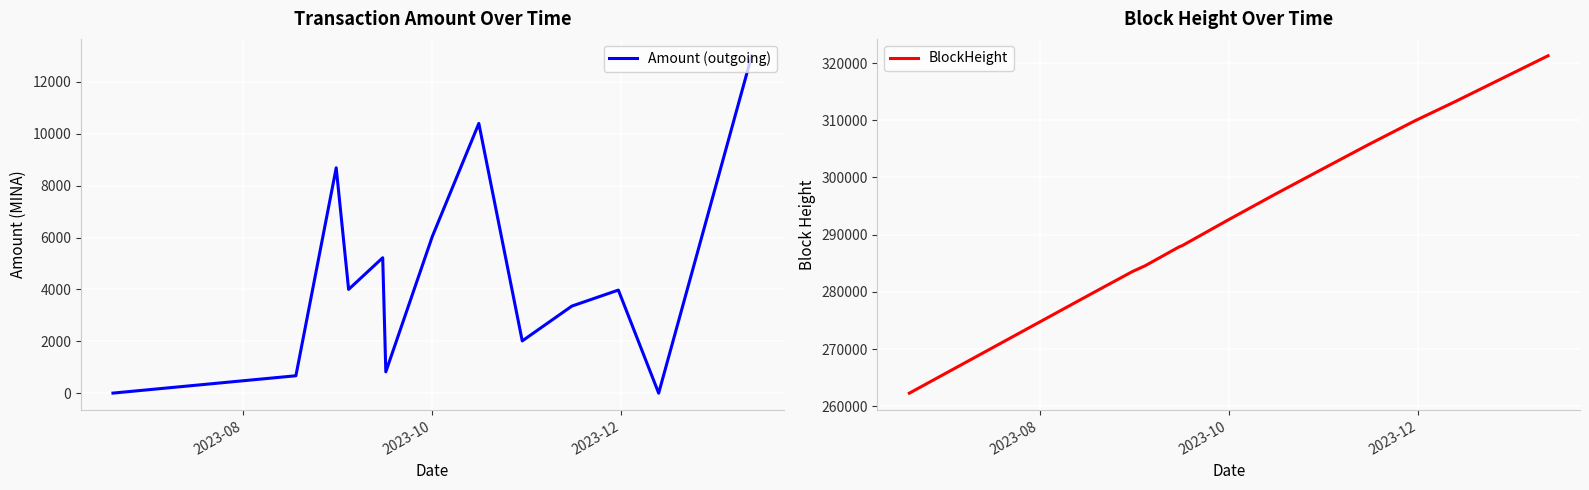

What is the maximum value shown in the chart?

321280.0